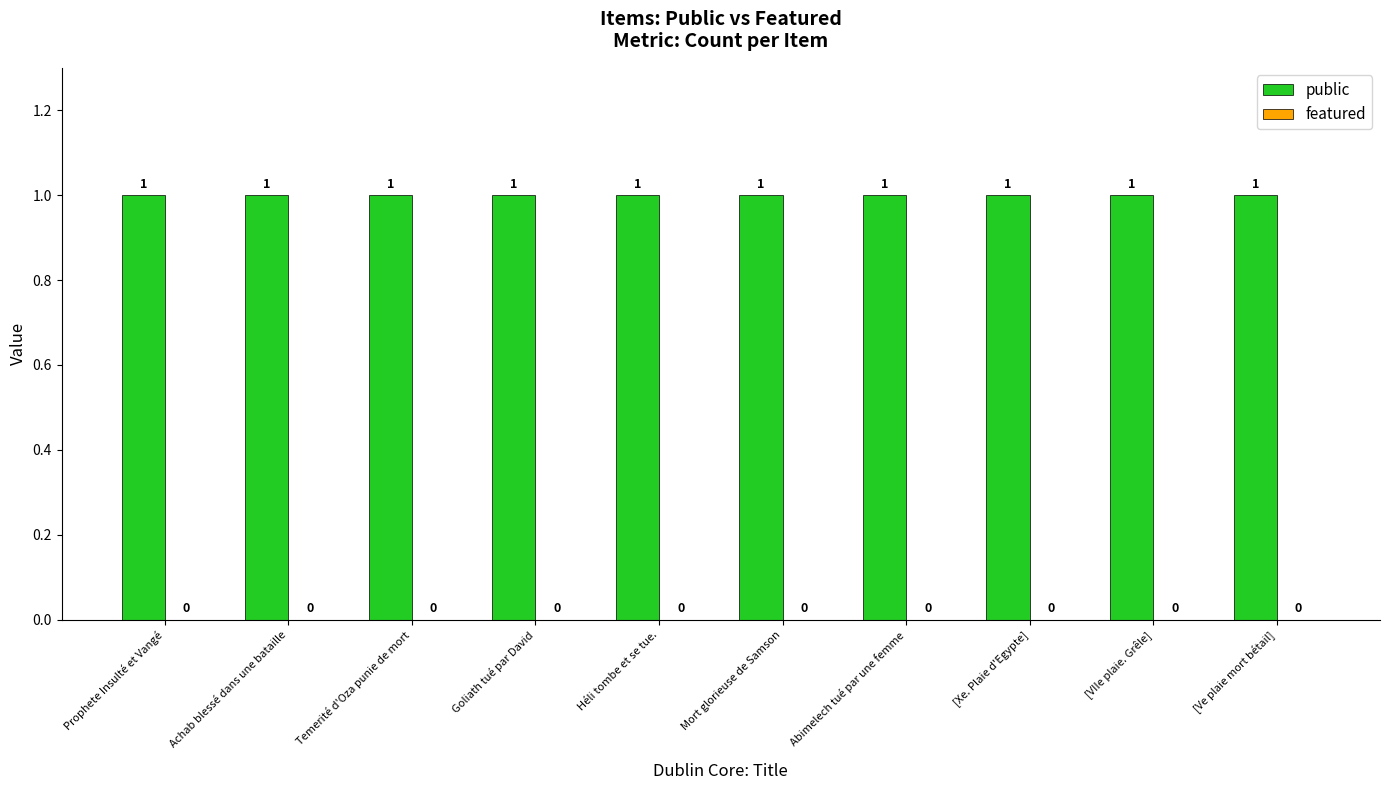

What is the label of the 4th bar from the left?

Goliath tué par David